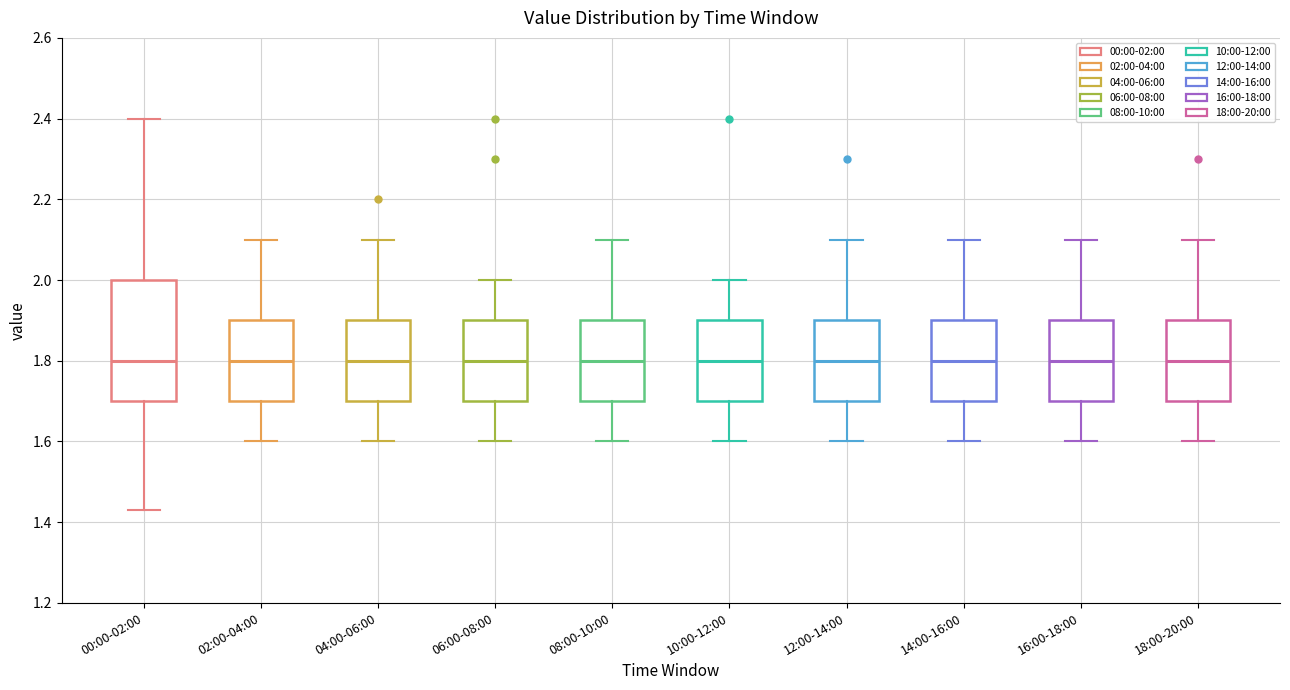

Reading left to right, read every box against the y-axis: the position of its median line, the range the box covers, and the ends of its whiskers. The values are not printed on the chart, so give them approximately, as read against the axis.

00:00-02:00: median 1.80, box 1.70 to 2.00, whiskers 1.44 to 2.40
02:00-04:00: median 1.80, box 1.70 to 1.90, whiskers 1.60 to 2.10
04:00-06:00: median 1.80, box 1.70 to 1.90, whiskers 1.60 to 2.10
06:00-08:00: median 1.80, box 1.70 to 1.90, whiskers 1.60 to 2.00
08:00-10:00: median 1.80, box 1.70 to 1.90, whiskers 1.60 to 2.10
10:00-12:00: median 1.80, box 1.70 to 1.90, whiskers 1.60 to 2.00
12:00-14:00: median 1.80, box 1.70 to 1.90, whiskers 1.60 to 2.10
14:00-16:00: median 1.80, box 1.70 to 1.90, whiskers 1.60 to 2.10
16:00-18:00: median 1.80, box 1.70 to 1.90, whiskers 1.60 to 2.10
18:00-20:00: median 1.80, box 1.70 to 1.90, whiskers 1.60 to 2.10